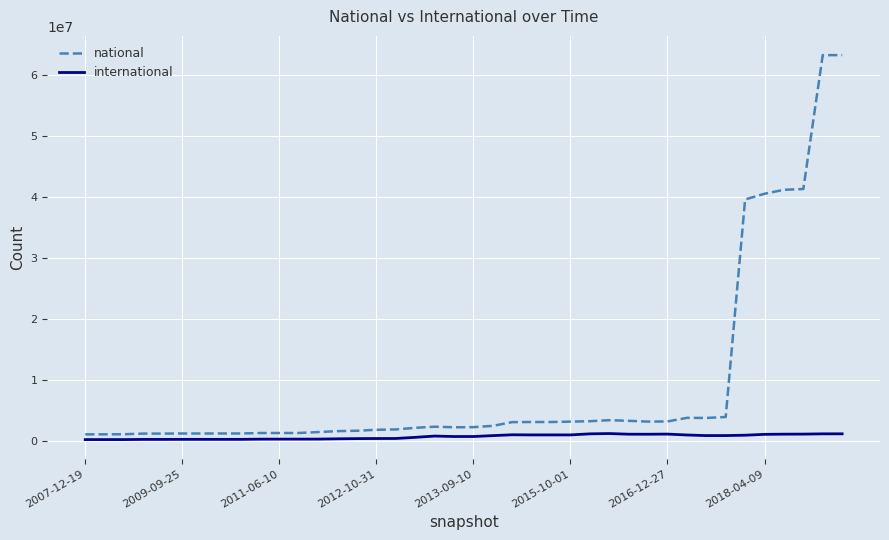

Which series has the widest spread of values?

national